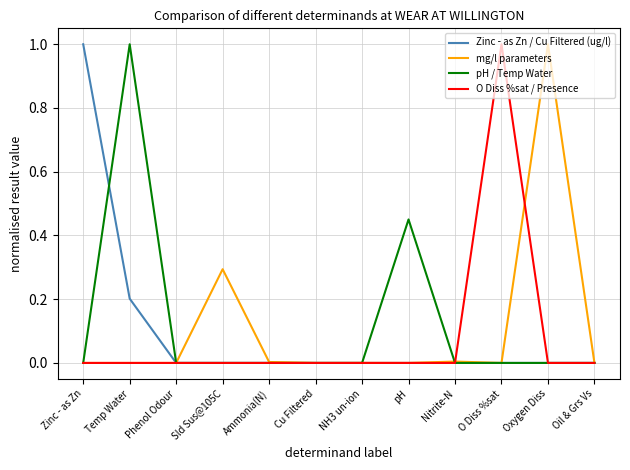

Which series changed the most between NH3 un-ion and pH?

pH / Temp Water